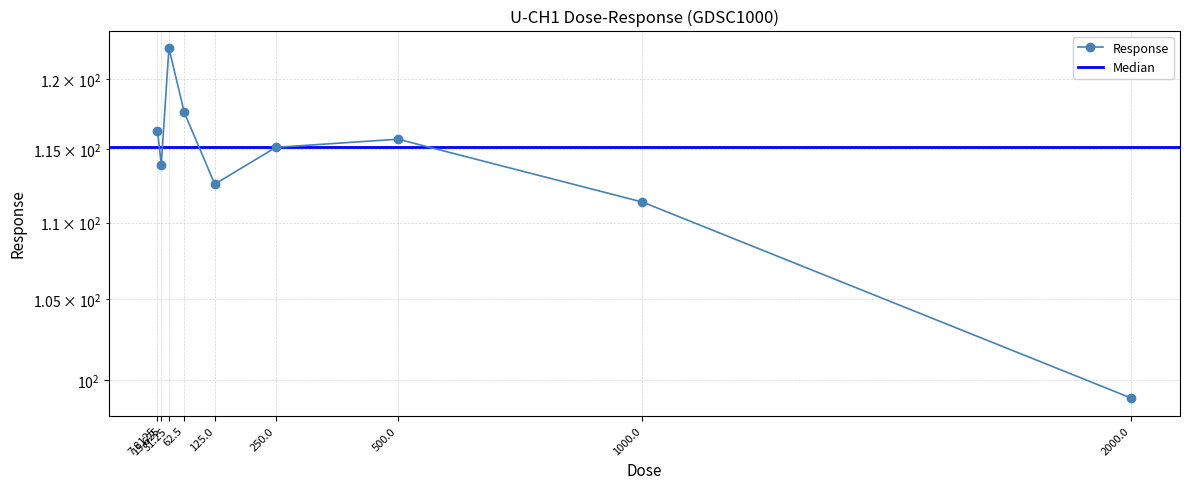

Reading right to left, list all the values displayed in this chart.

2000.0=98.9	1000.0=111.4	500.0=115.7	250.0=115.1	125.0=112.6	62.5=117.6	31.25=122.3	15.625=113.9	7.8125=116.3